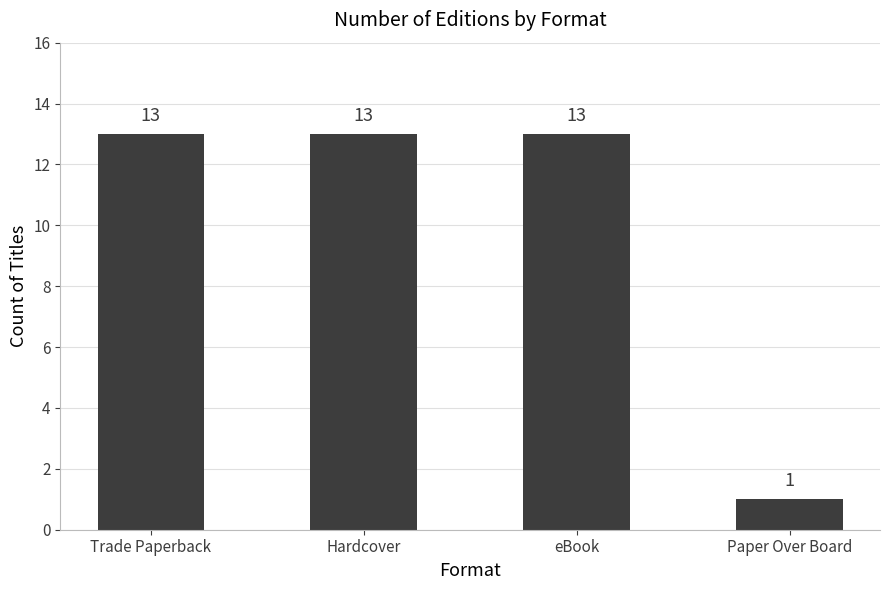

What is the ratio of the value at Trade Paperback to the value at Paper Over Board?

13.0